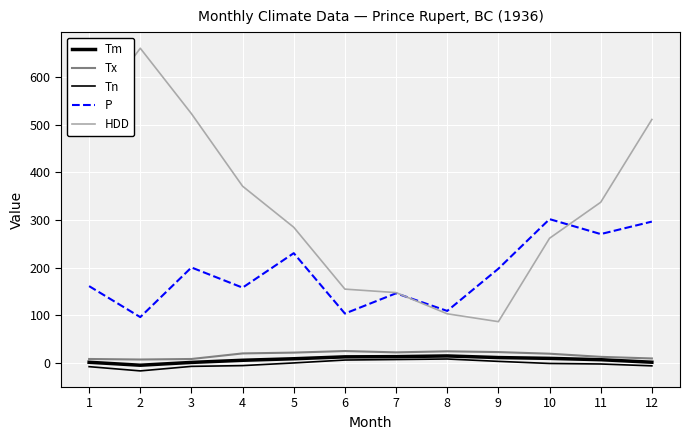

Does the chart display data point markers on the line(s)?

No